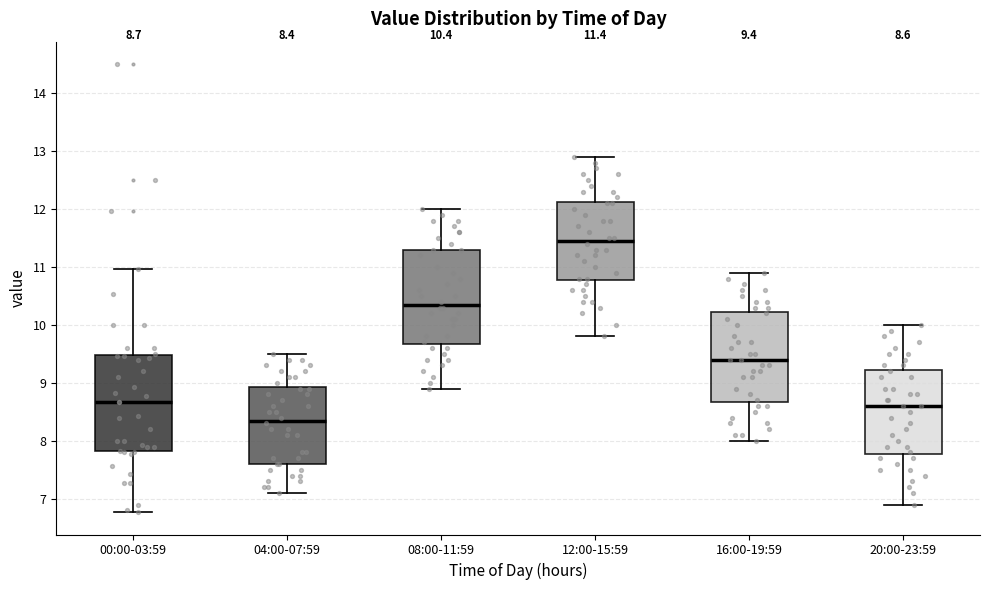

Which box has the lowest median line?

04:00-07:59